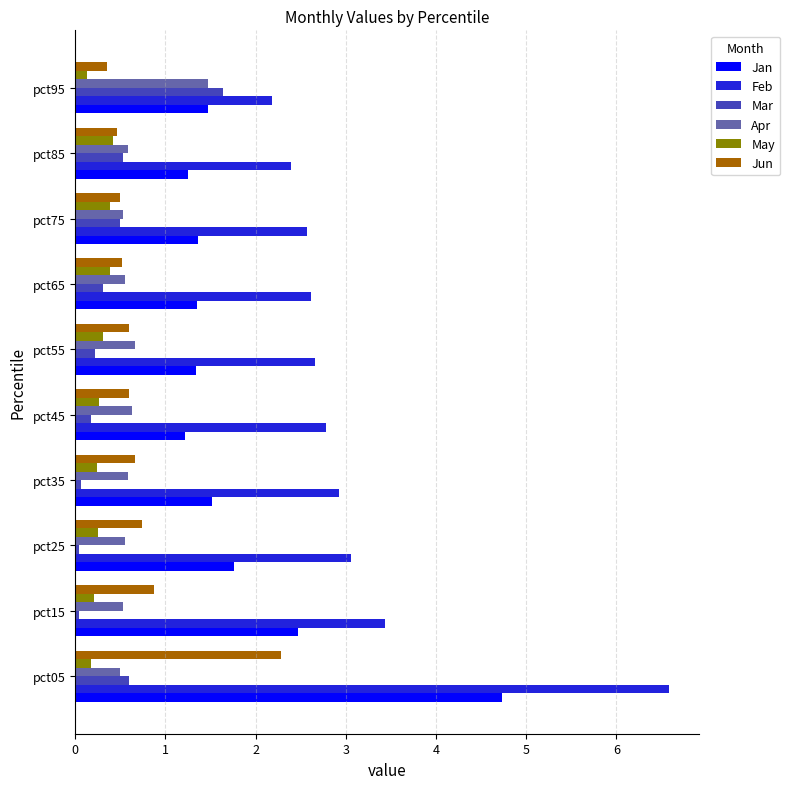

What are all the series names shown in the legend?

Jan, Feb, Mar, Apr, May, Jun